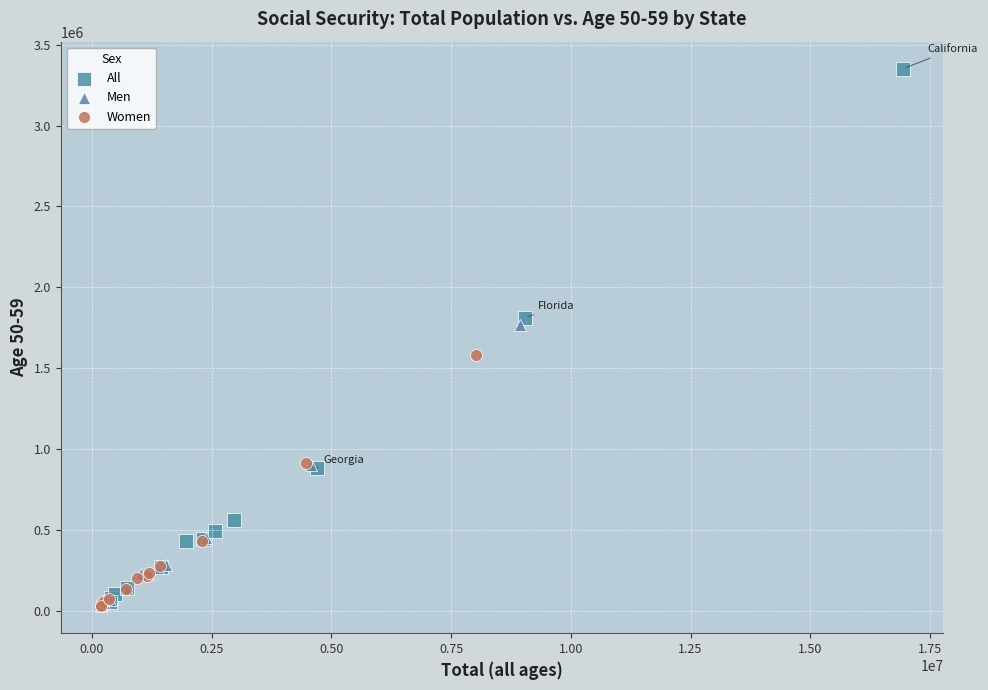

Which series has the widest spread of Y values?

All